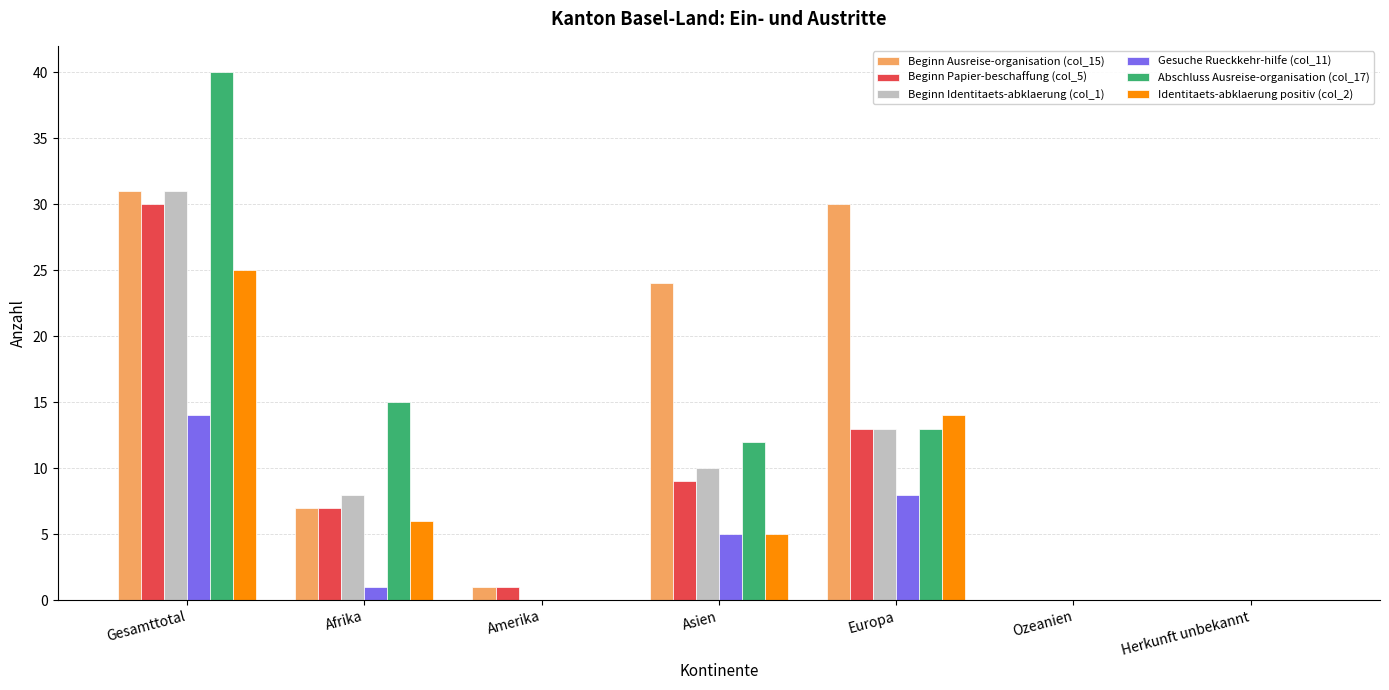

Between Afrika and Europa, which series saw the biggest shift?

Beginn Ausreise-organisation (col_15)